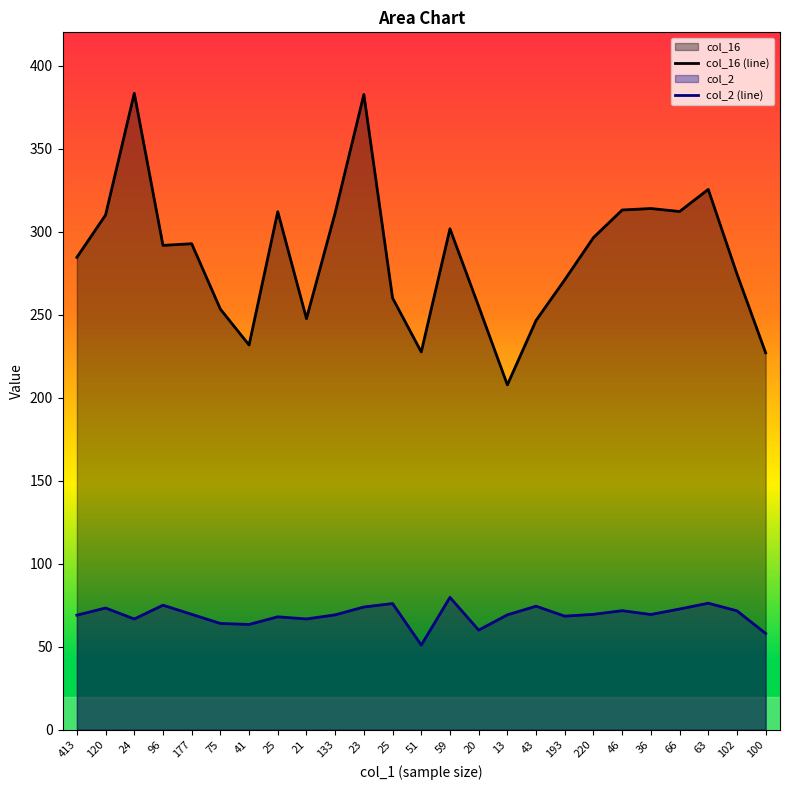

Reading left to right, what are all the values shown in this chart?

col_16 (line): 413=284.5	120=310.0	24=383.3	96=291.7	177=292.7	75=253.3	41=231.7	25=312.0	21=247.6	133=311.3	23=382.6	25=260.0	51=227.5	59=301.7	20=255.0	13=207.7	43=246.5	193=271.0	220=296.4	46=313.0	36=313.9	66=312.1	63=325.4	102=274.5	100=227.0
col_2 (line): 413=69.0	120=73.3	24=66.7	96=75.0	177=69.5	75=64.0	41=63.4	25=68.0	21=66.7	133=69.2	23=73.9	25=76.0	51=51.0	59=79.7	20=60.0	13=69.2	43=74.4	193=68.4	220=69.5	46=71.7	36=69.4	66=72.7	63=76.2	102=71.6	100=58.0